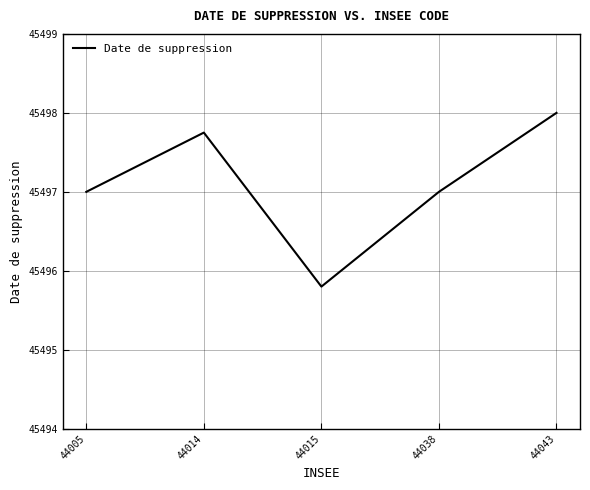

What is the average value?

45497.1